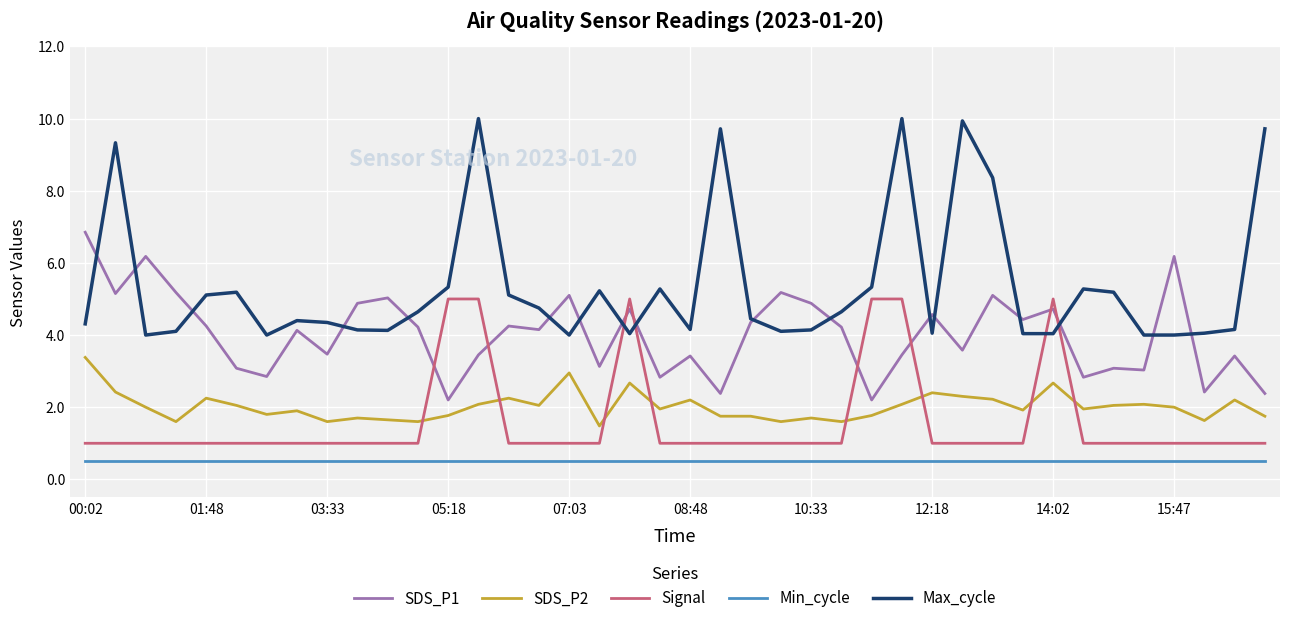

How many series are shown in this chart?

5